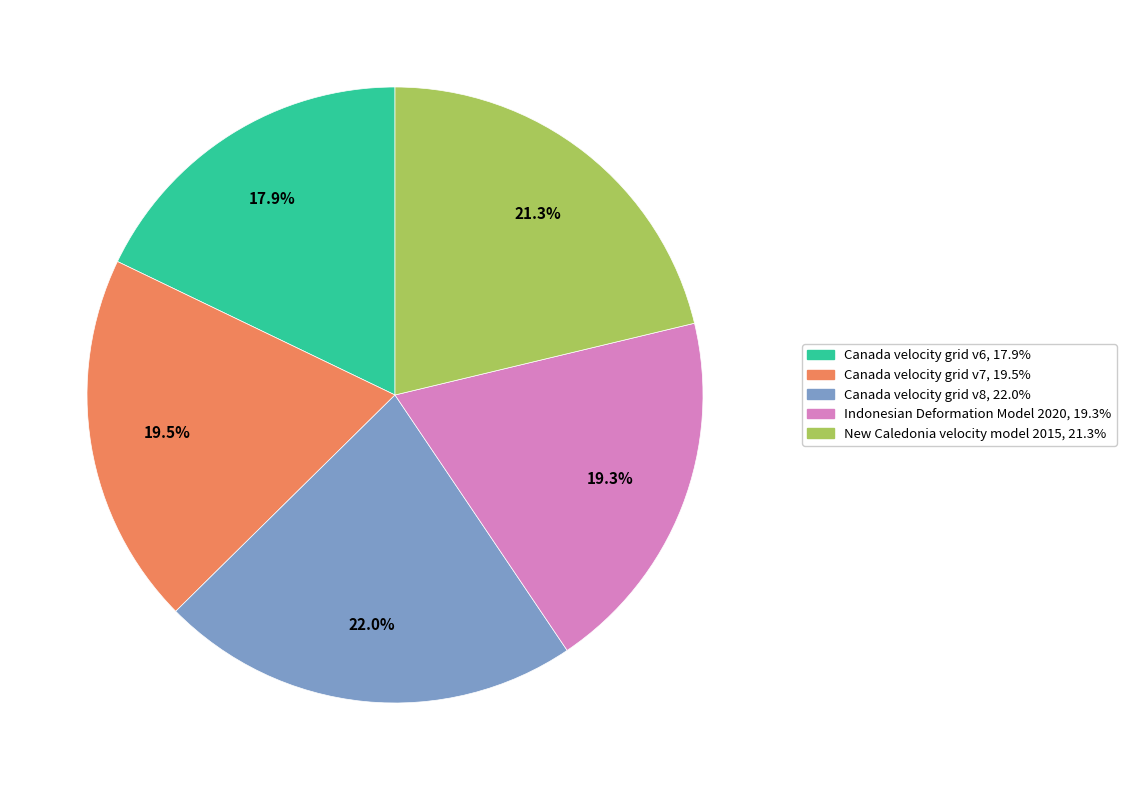

Is it true that Canada velocity grid v7 is 26% of the pie?

False